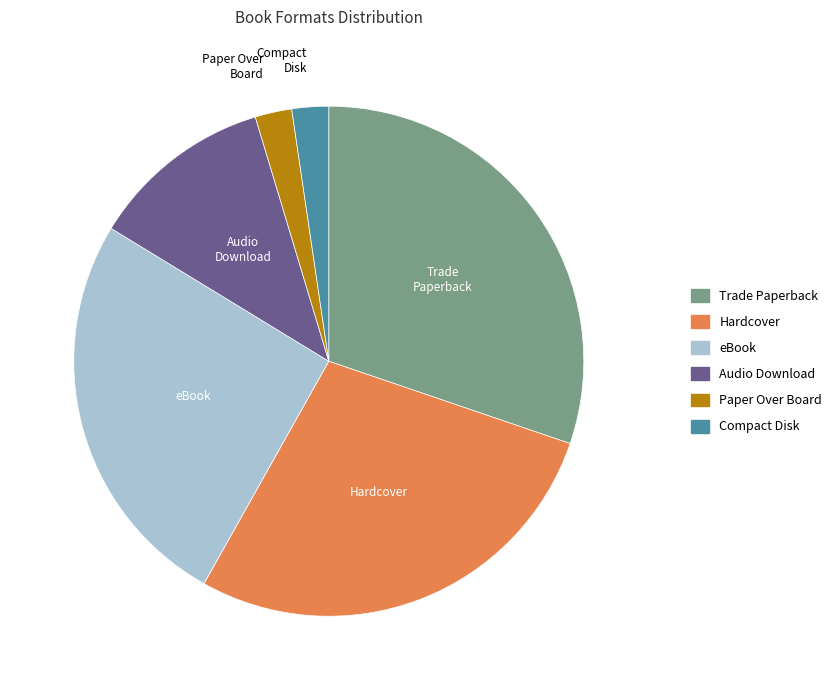

Combined, do Paper Over Board and Audio Download account for over 50%?

No